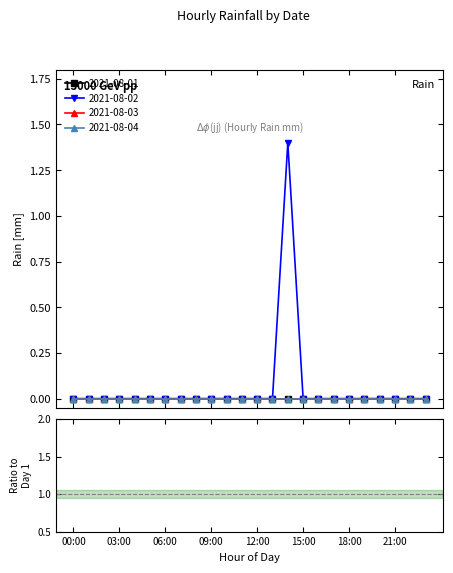

True or false: 2021-08-04 has a value of 0.0 at 12:00.

True